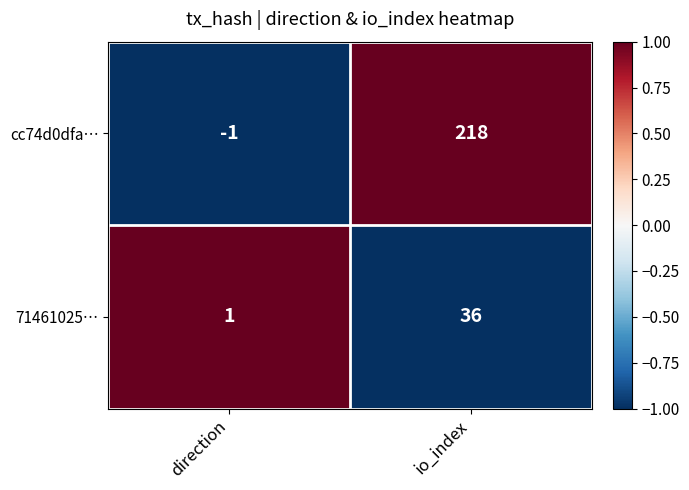

What is the maximum value for 71461025…?

36